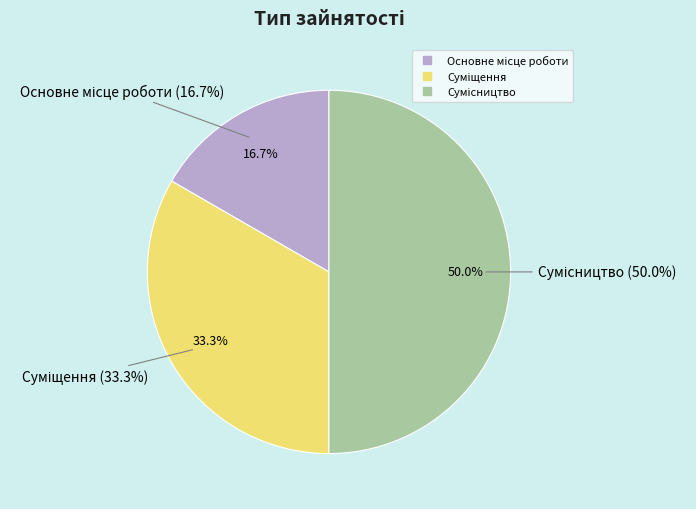

How much of the chart is everything except Сумісництво?

50.0%